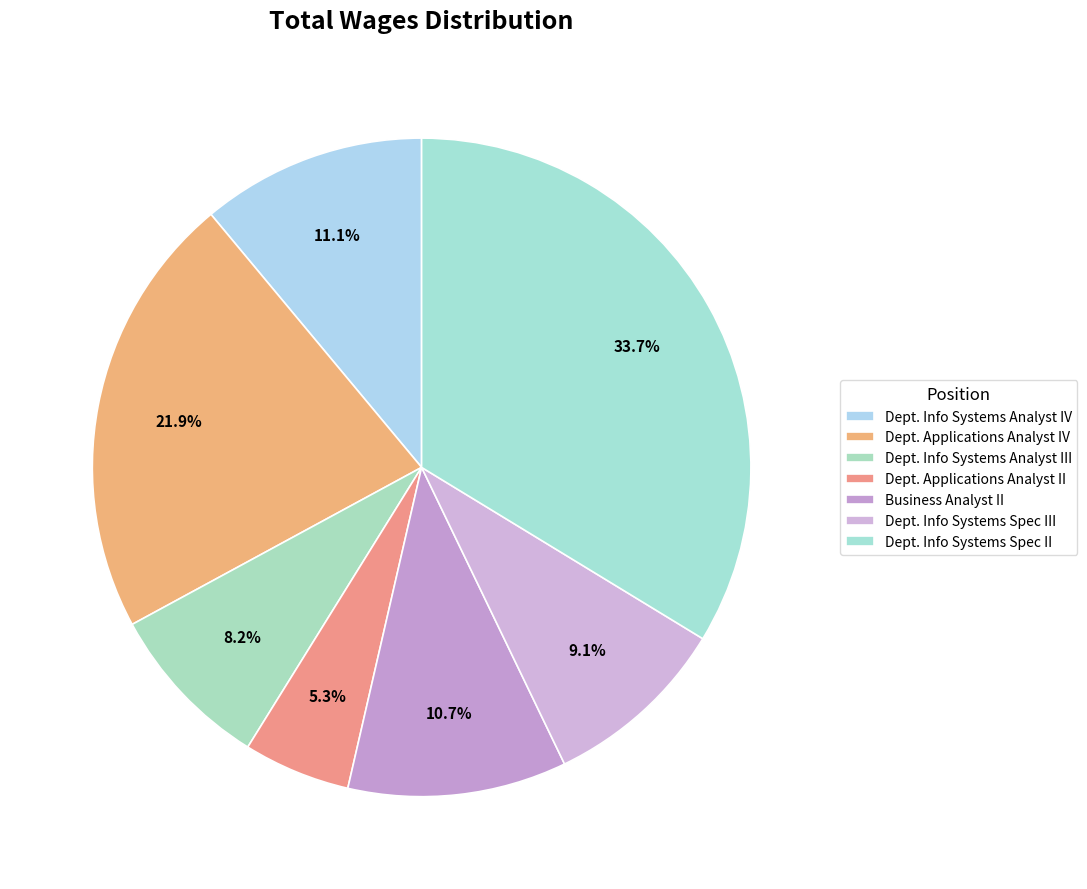

Which category has the smallest portion of the pie?

Dept. Applications Analyst II